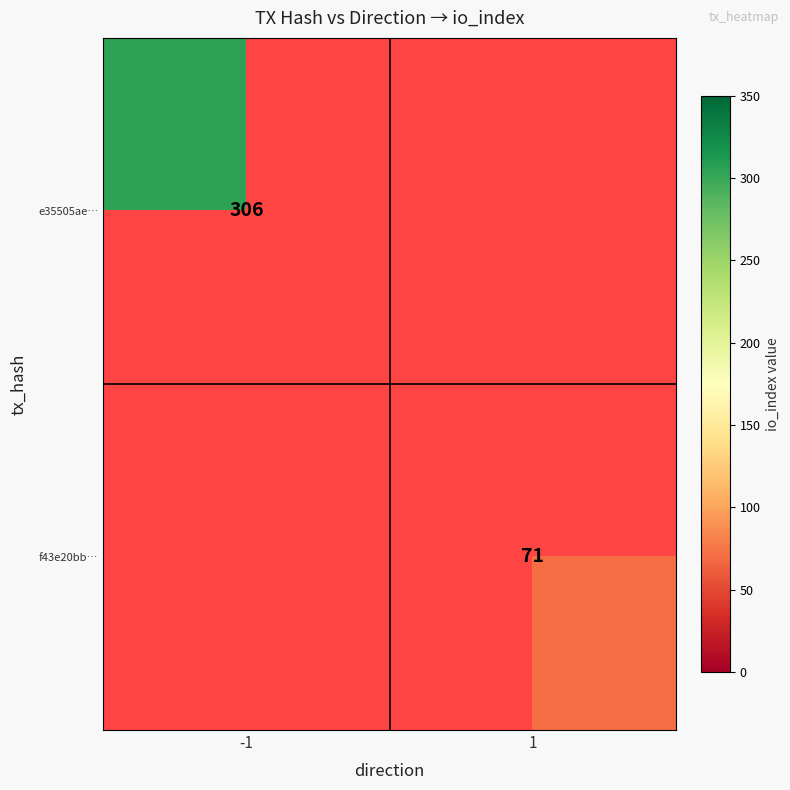

Is the value of f43e20bb… at 1 greater than the value of e35505ae… at -1?

No